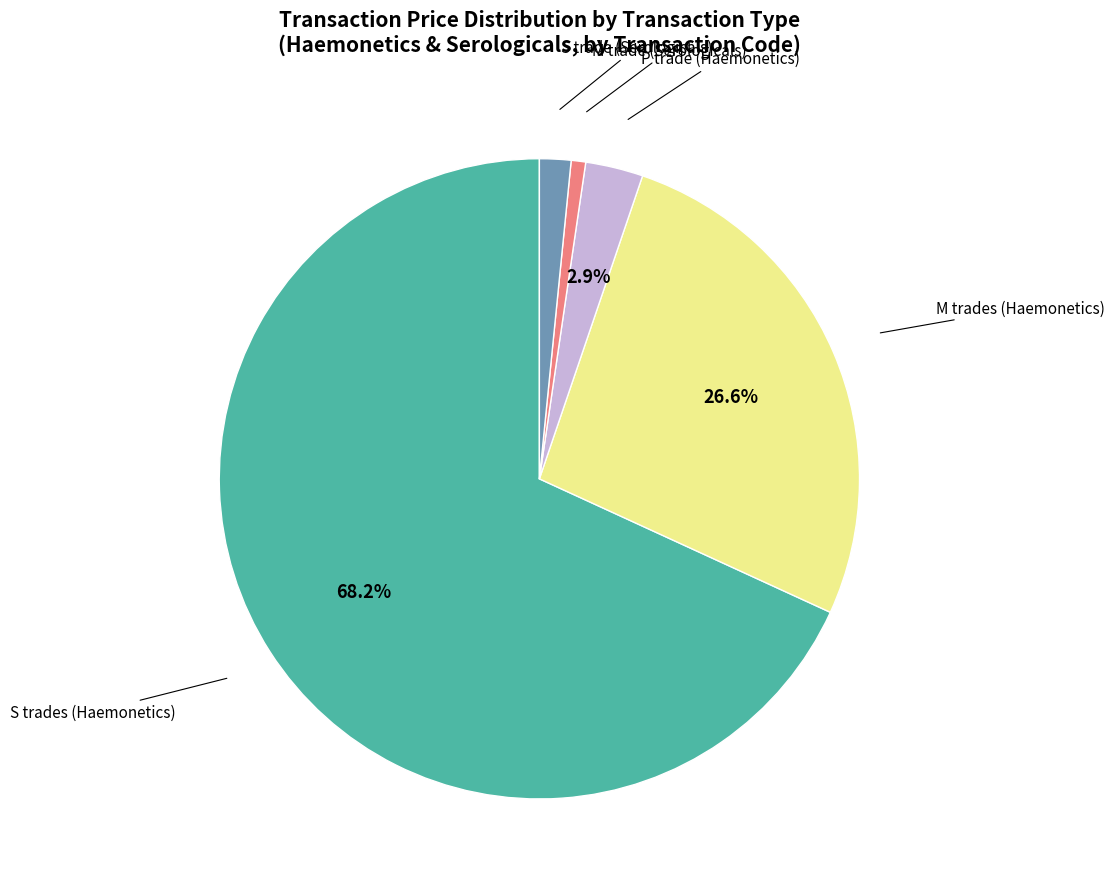

What is the ratio of the value at S trades (Haemonetics) to the value at M trades (Haemonetics)?

2.6